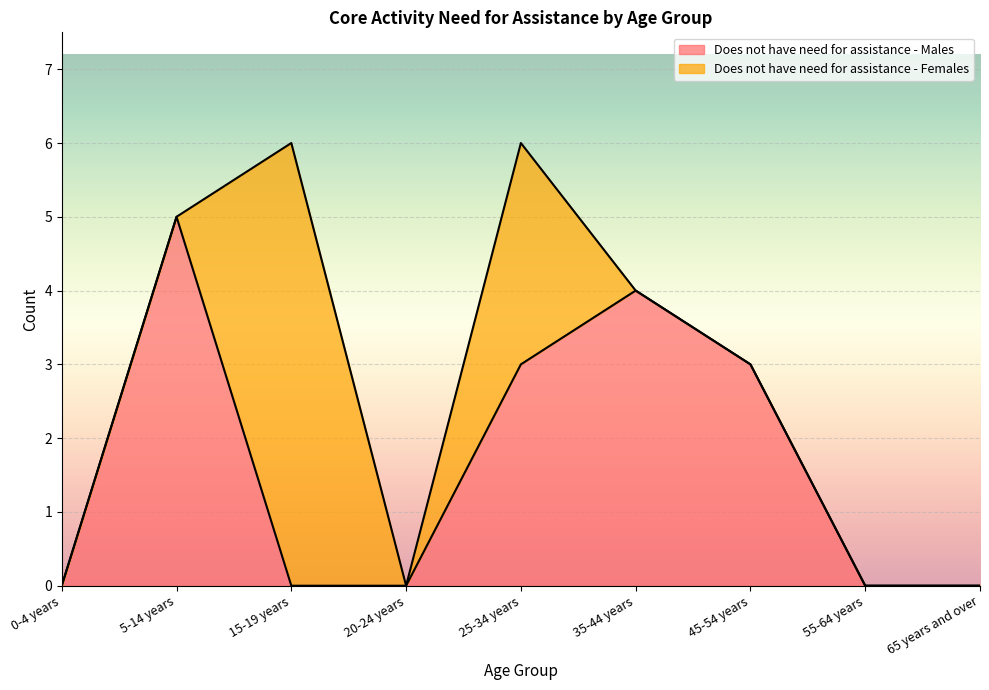

What is the change in value from 5-14 years to 20-24 years?

-5